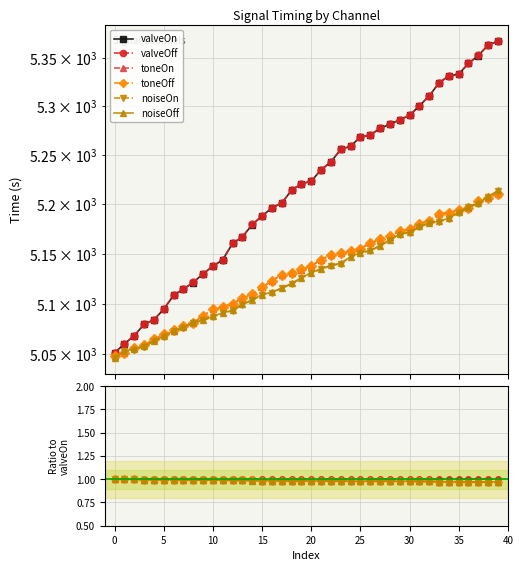

The value of toneOff at 12 is 1.0. True or false?

True